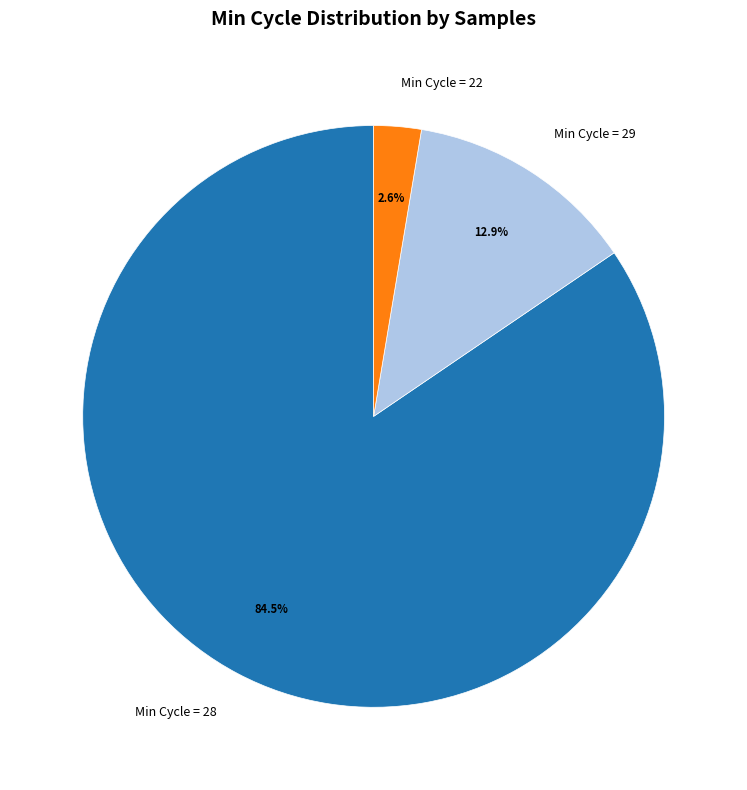

What is the largest slice in the pie chart?

Min Cycle = 28